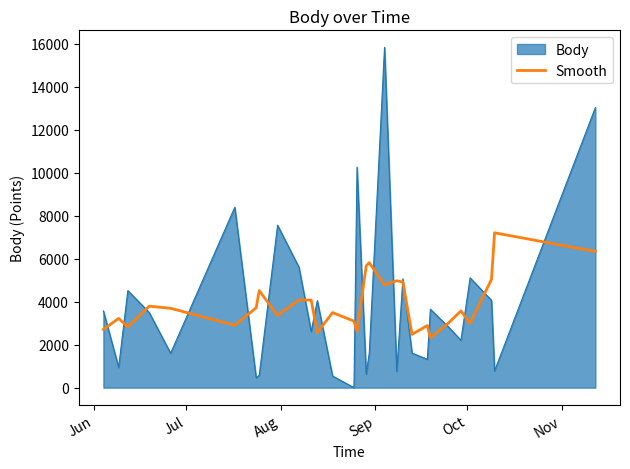

List the series in order of their peak value, highest first.

Body, Smooth